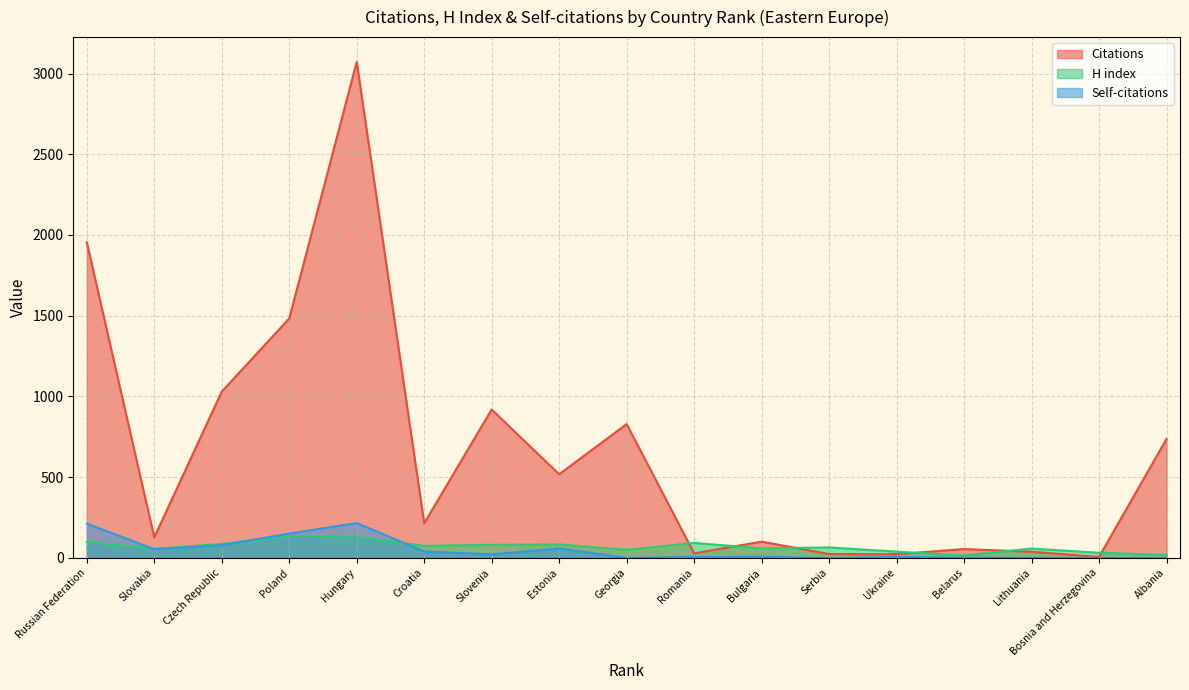

True or false: Self-citations and H index cross at least once.

True